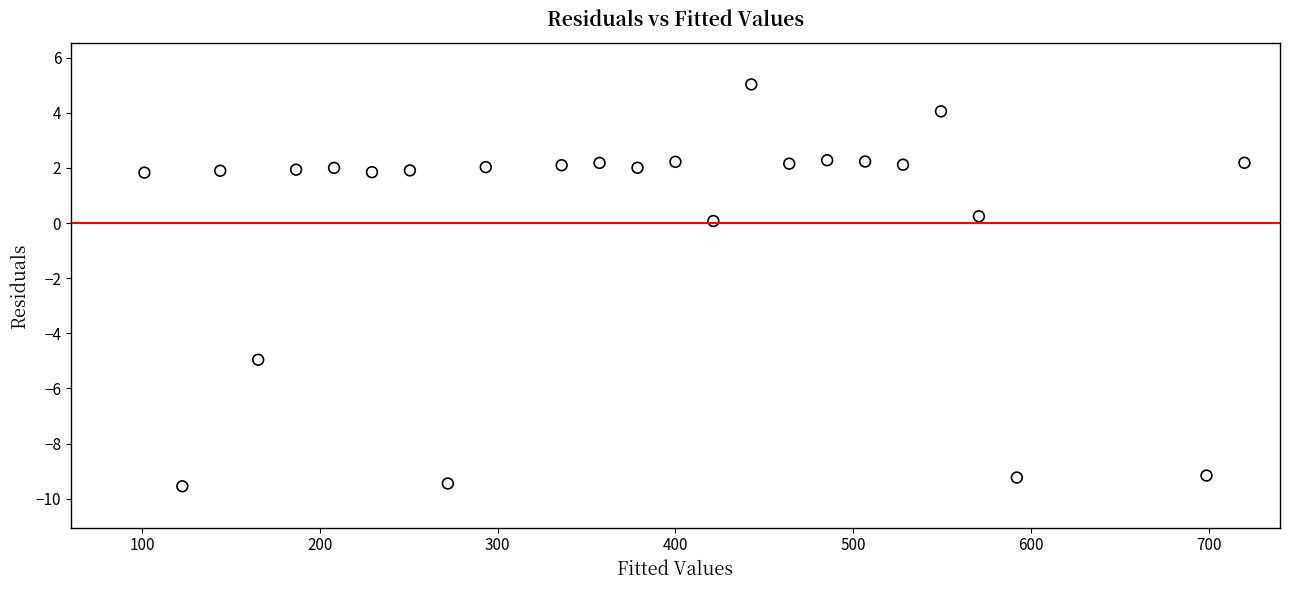

What is the range of X values (max minus min)?

618.7